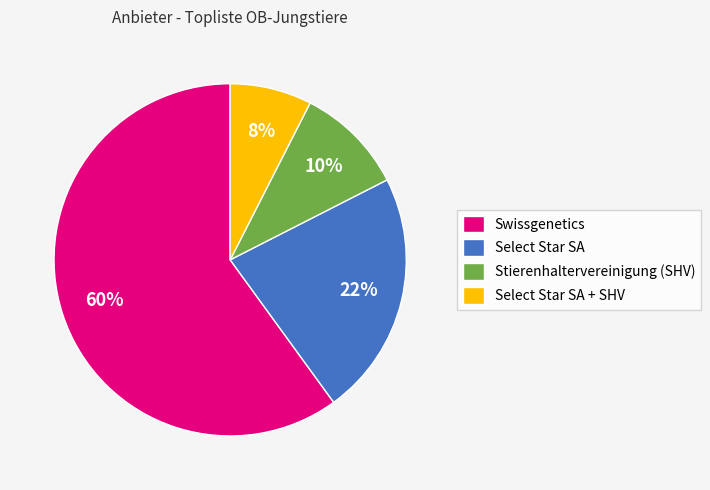

Which category has the smallest portion of the pie?

Select Star SA + SHV